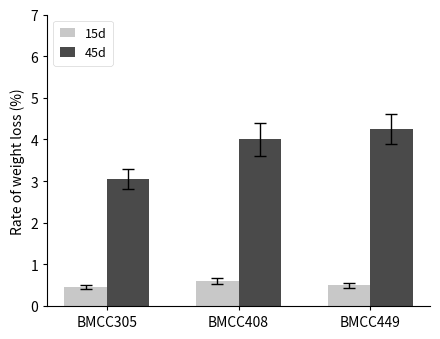

What is the minimum value shown in the chart?

0.5